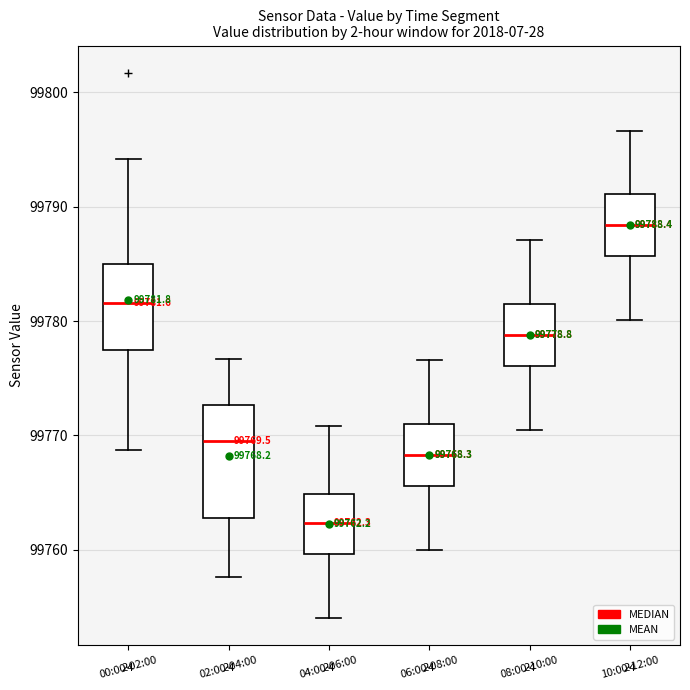

Which box has the lowest median line?

04:00-06:00